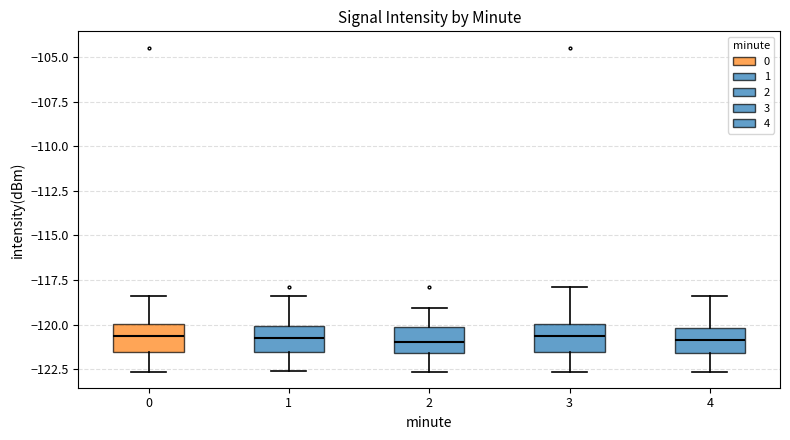

Reading left to right, transcribe this box plot: for each box, give where its median line is, the range the box spans, and where its two whiskers end, as read against the y-axis. The values are not printed on the chart, so give them approximately, as read against the axis.

0: median -120.5, box -121.5 to -120.0, whiskers -122.5 to -118.5
1: median -120.5, box -121.5 to -120.0, whiskers -122.5 to -118.5
2: median -121.0, box -121.5 to -120.0, whiskers -122.5 to -119.0
3: median -120.5, box -121.5 to -120.0, whiskers -122.5 to -118.0
4: median -121.0, box -121.5 to -120.0, whiskers -122.5 to -118.5